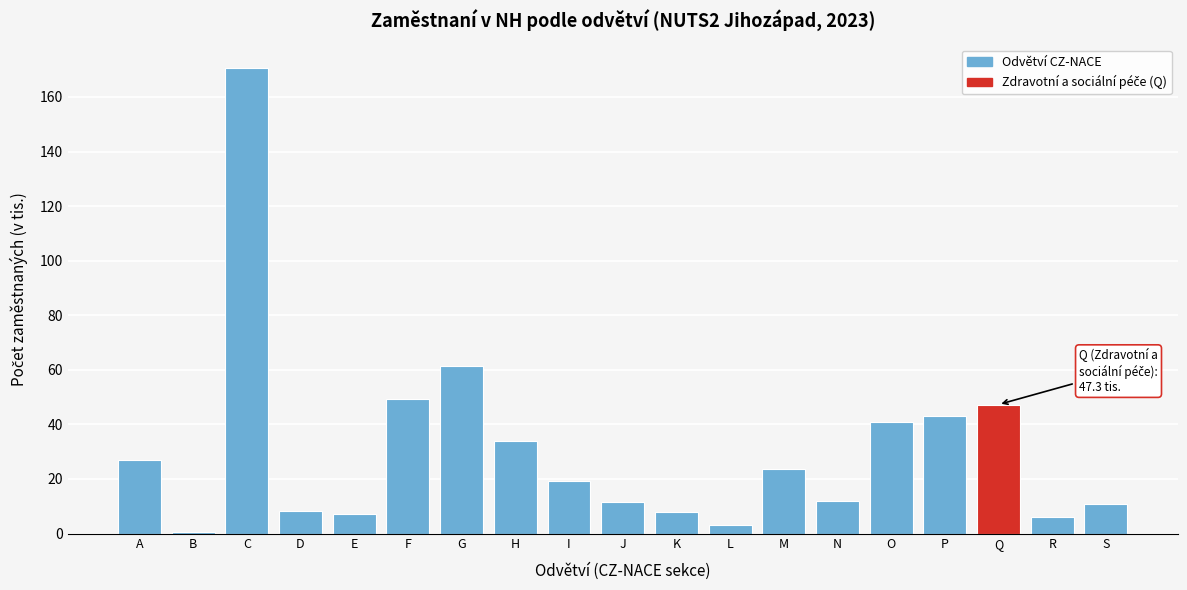

What is the sum of the values at R and E?

13.3